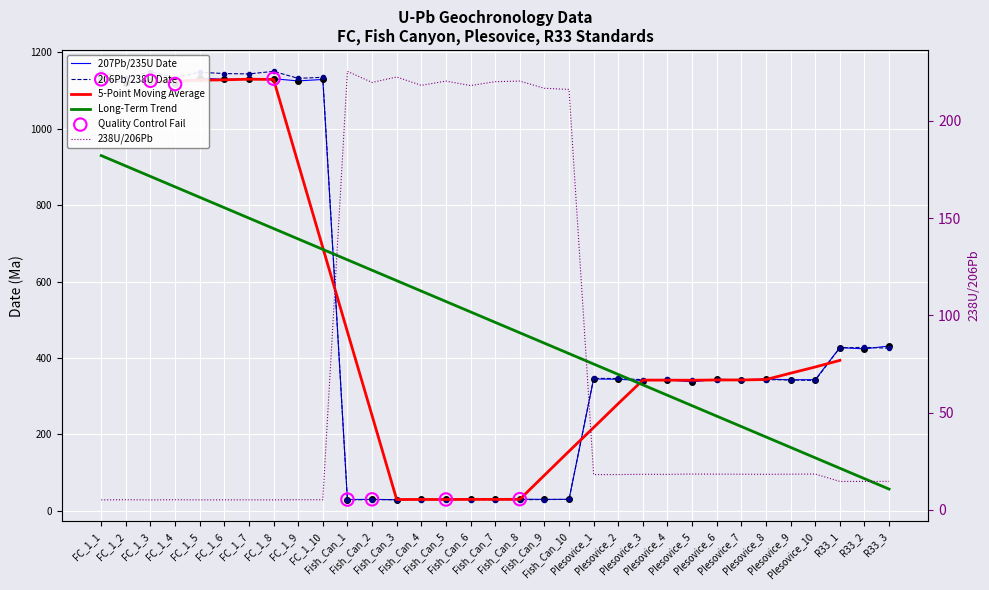

Which series reaches the maximum Y coordinate?

206Pb/238U Date